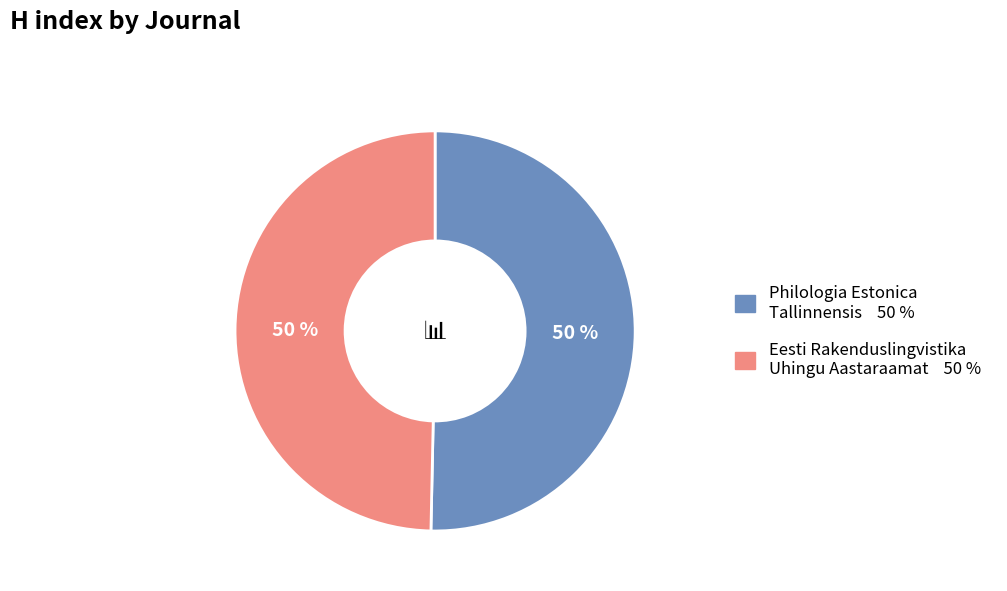

To the nearest percent, what percentage of the pie is Philologia Estonica Tallinnensis?

50%